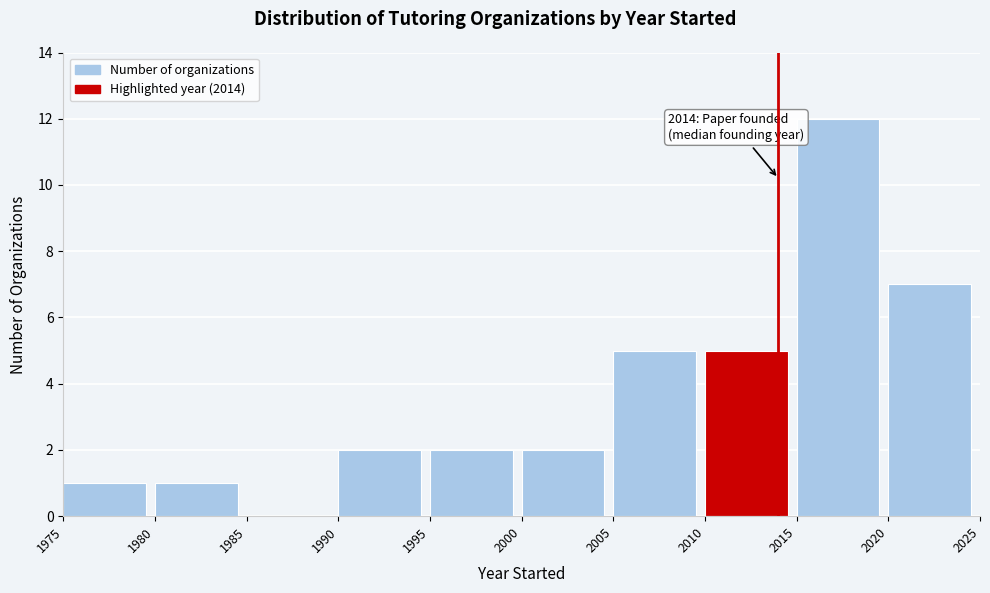

Over which range of the x-axis is the bar tallest?

2015 to 2020